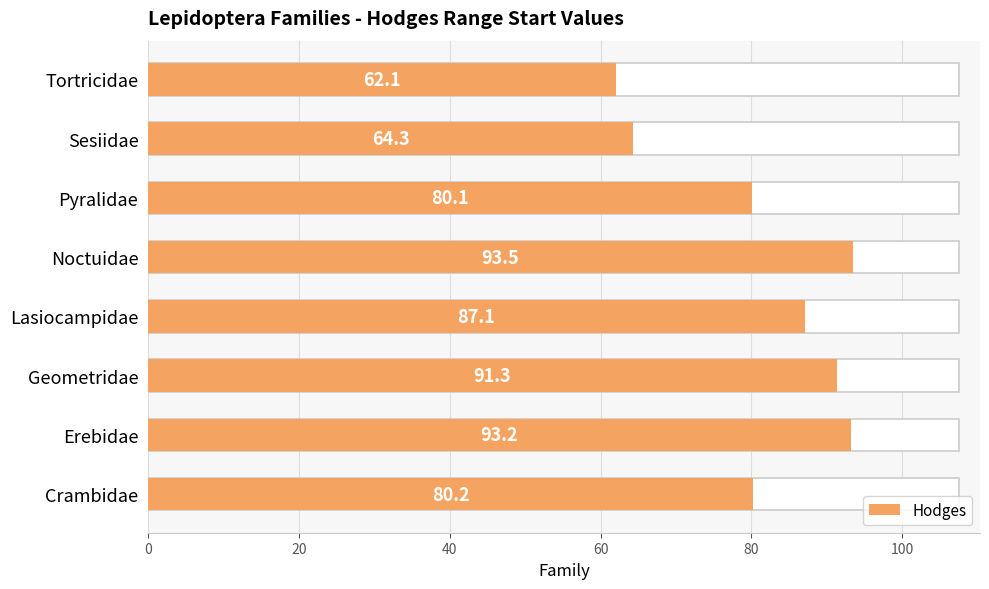

What is the difference between the maximum and minimum values?

31.4